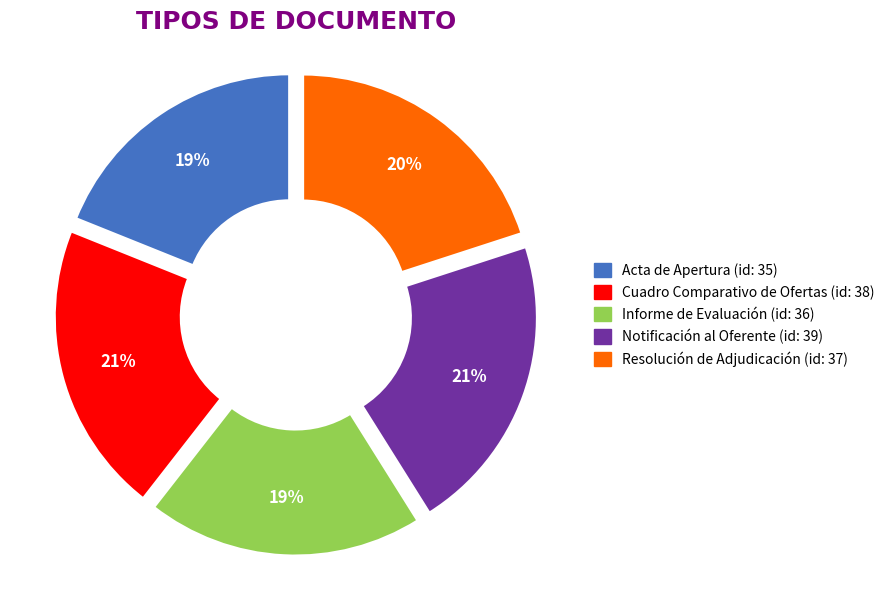

True or false: Cuadro Comparativo de Ofertas accounts for 33% of the total.

False